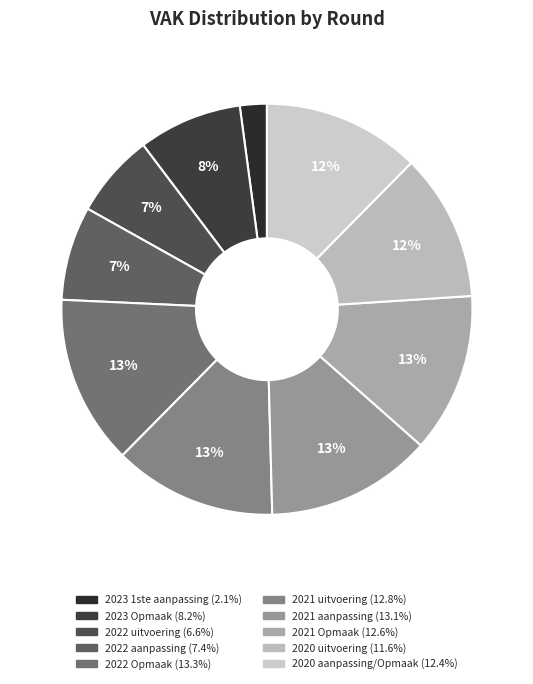

What is the largest slice in the pie chart?

2022 Opmaak